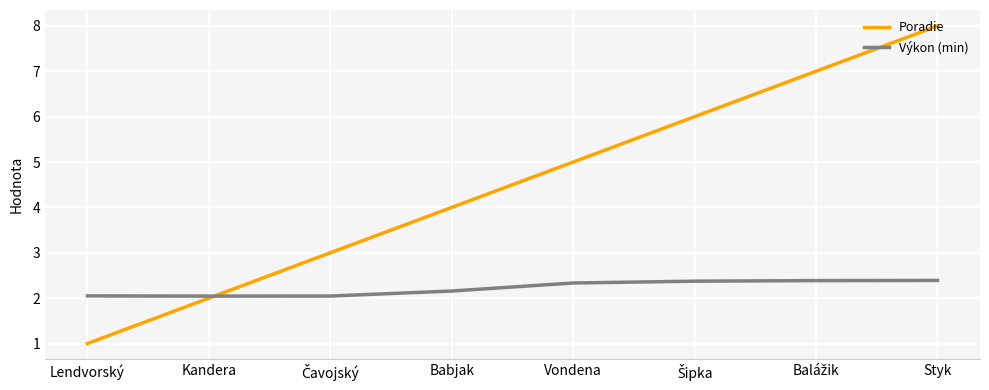

Where is Poradie nearest to the value 4?

Babjak